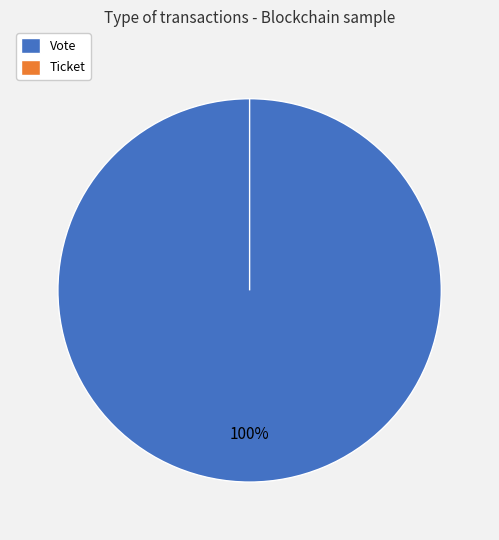

Rank the categories by value from highest to lowest.

Vote, Ticket